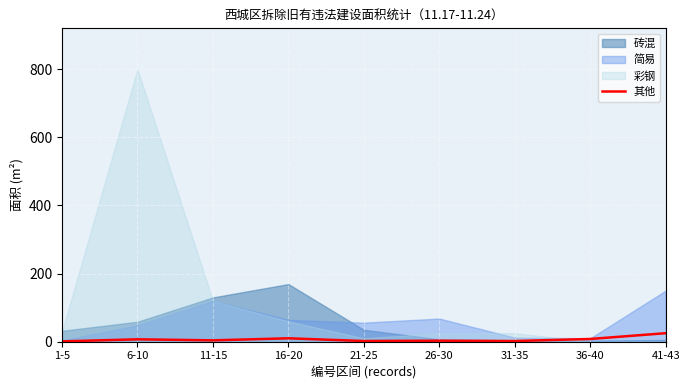

True or false: 其他 has a value of 3 at 26-30.

True